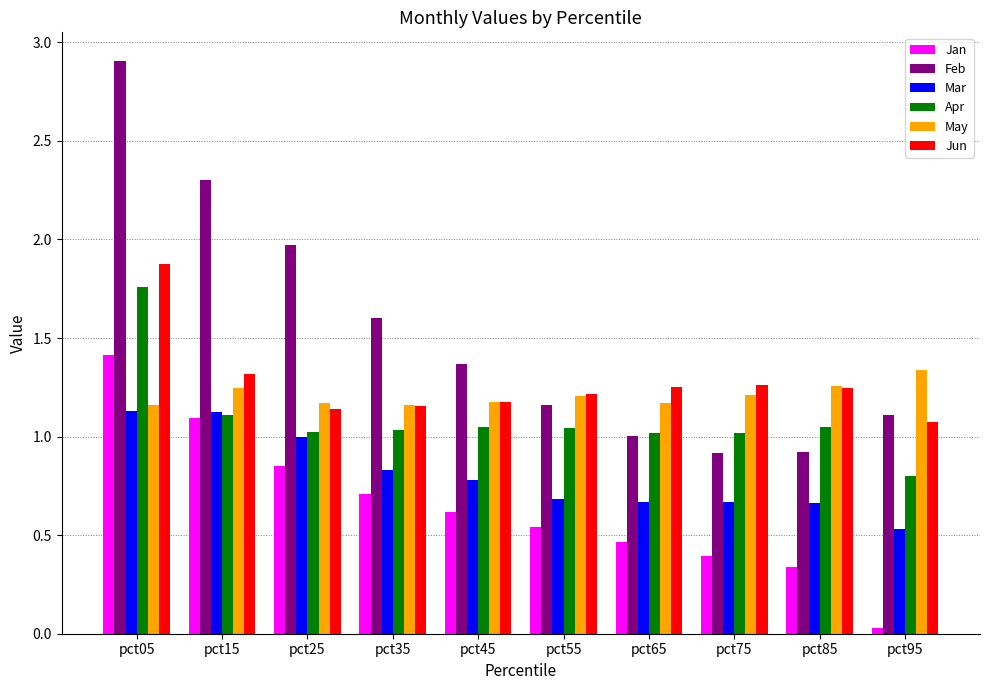

The Feb series shows 1.8 at pct45. True or false?

False